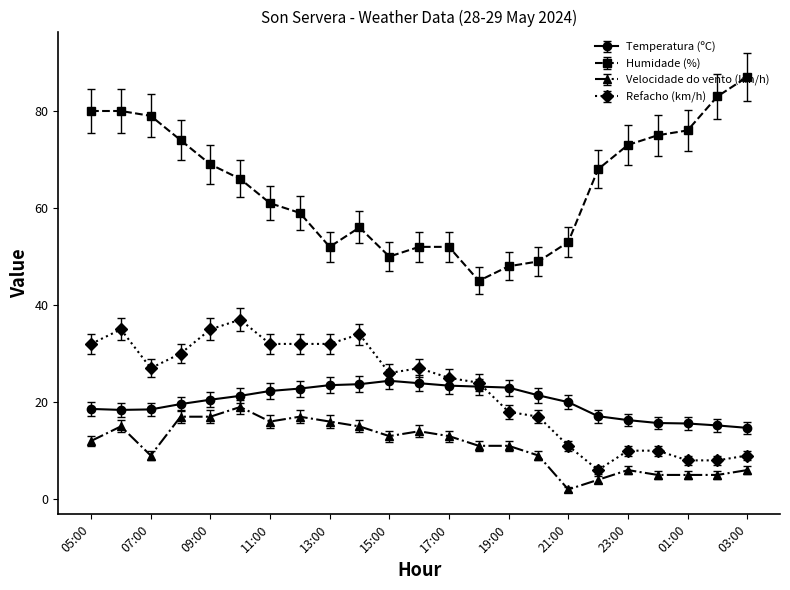

List the series in order of their peak value, lowest first.

Velocidade do vento (km/h), Temperatura (ºC), Refacho (km/h), Humidade (%)